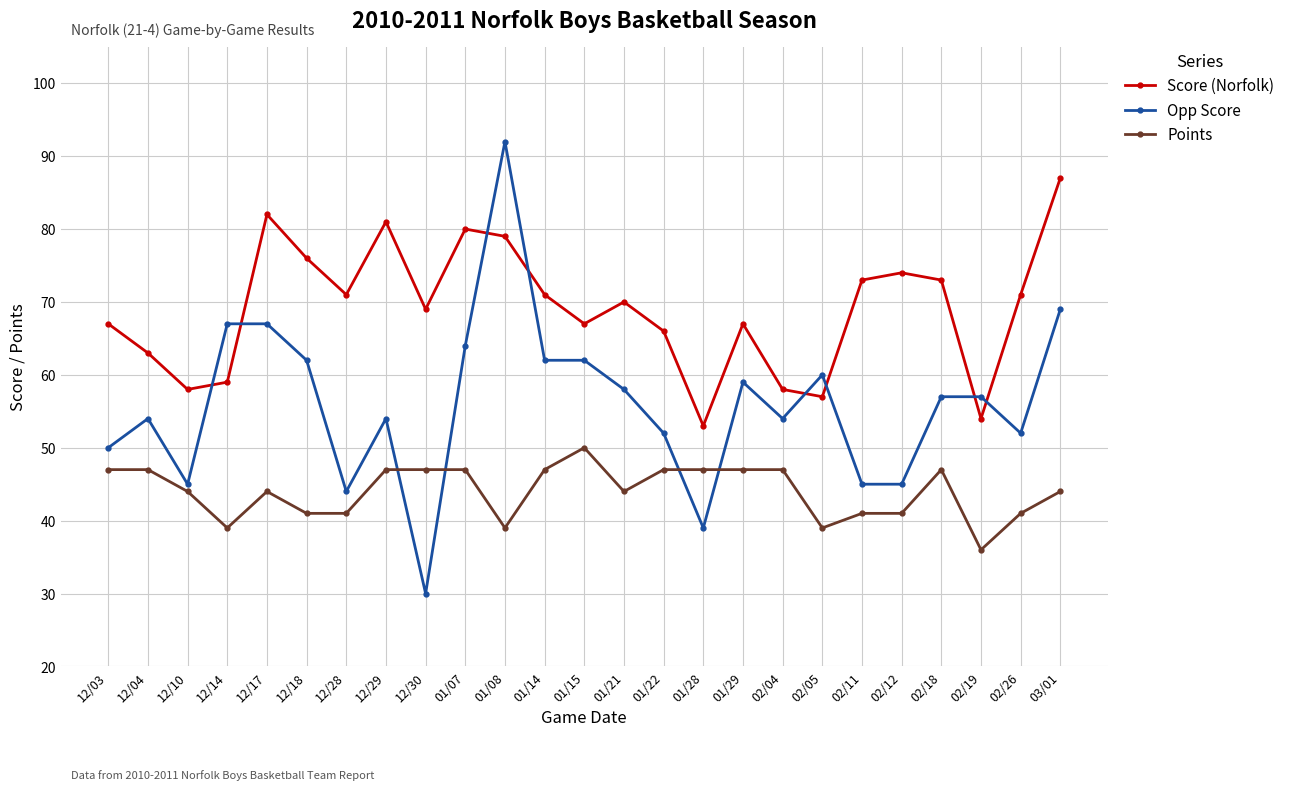

True or false: Opp Score has more than 2 points higher than both neighbors.

True